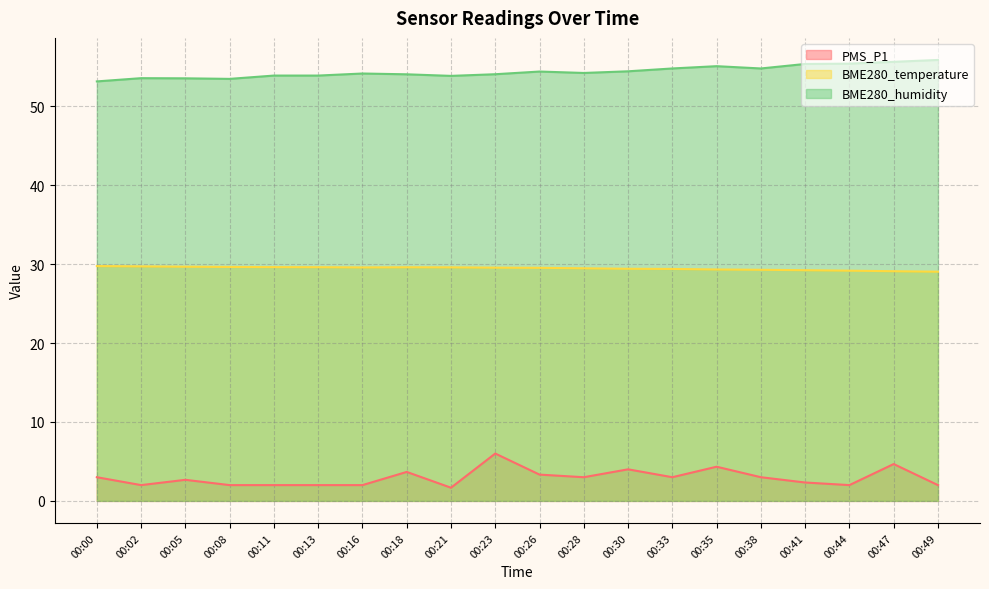

Where is BME280_humidity nearest to the value 54?

00:18